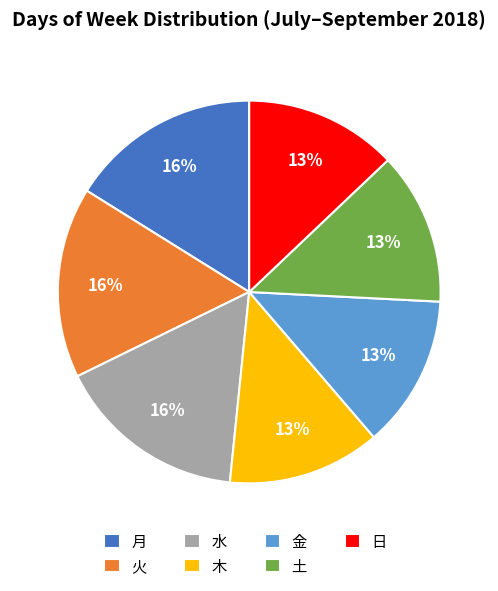

Is 日 the majority of the pie?

No